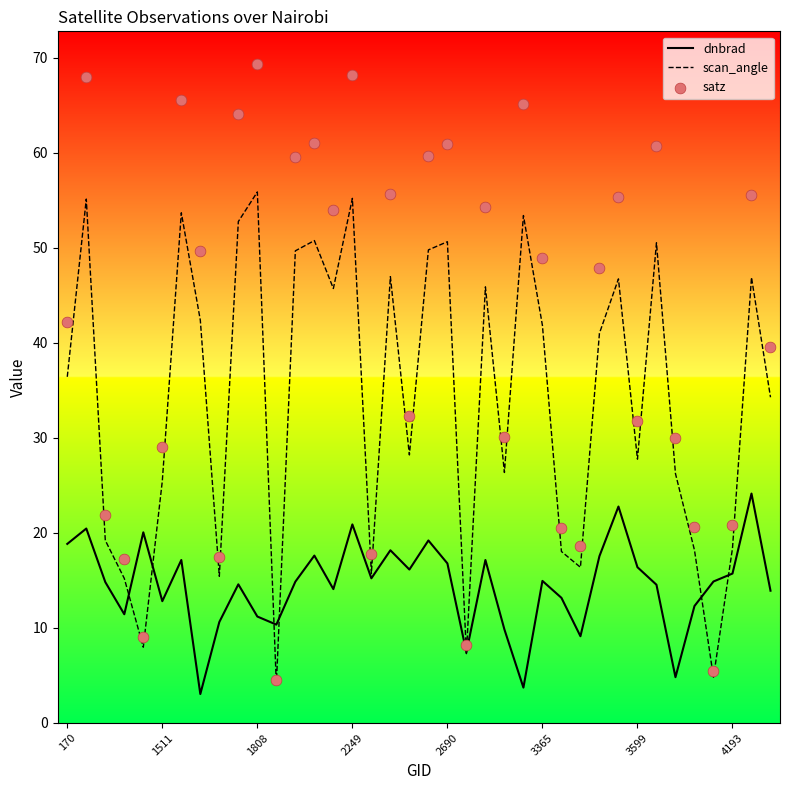

Is the value of satz at 27 greater than the value of dnbrad at 34?

Yes